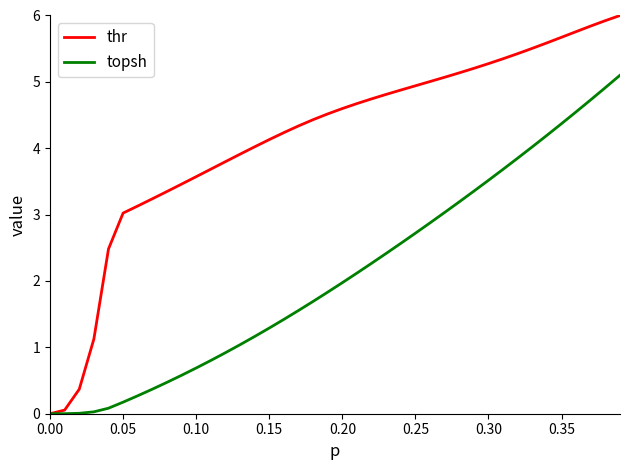

Which series has the largest total across all categories?

thr